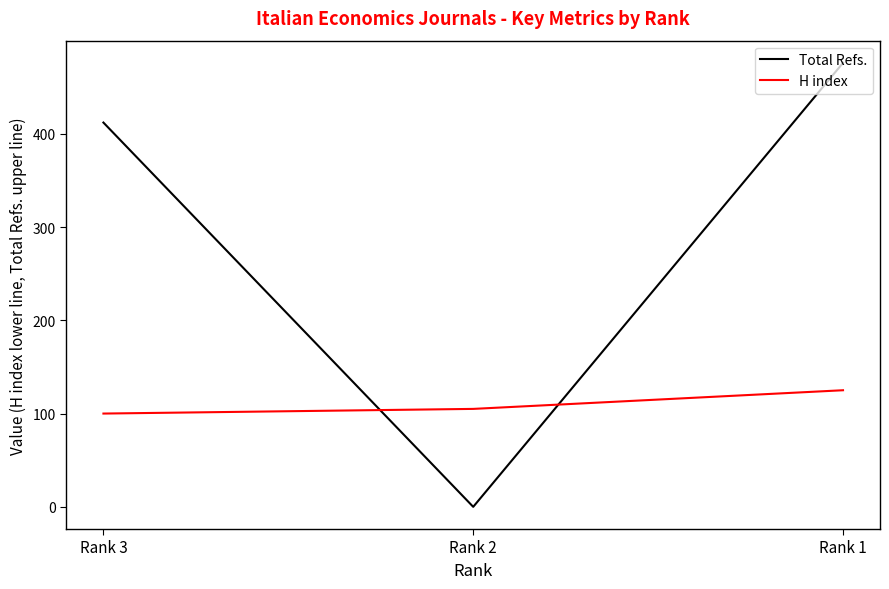

Which series has the largest total across all categories?

Total Refs.